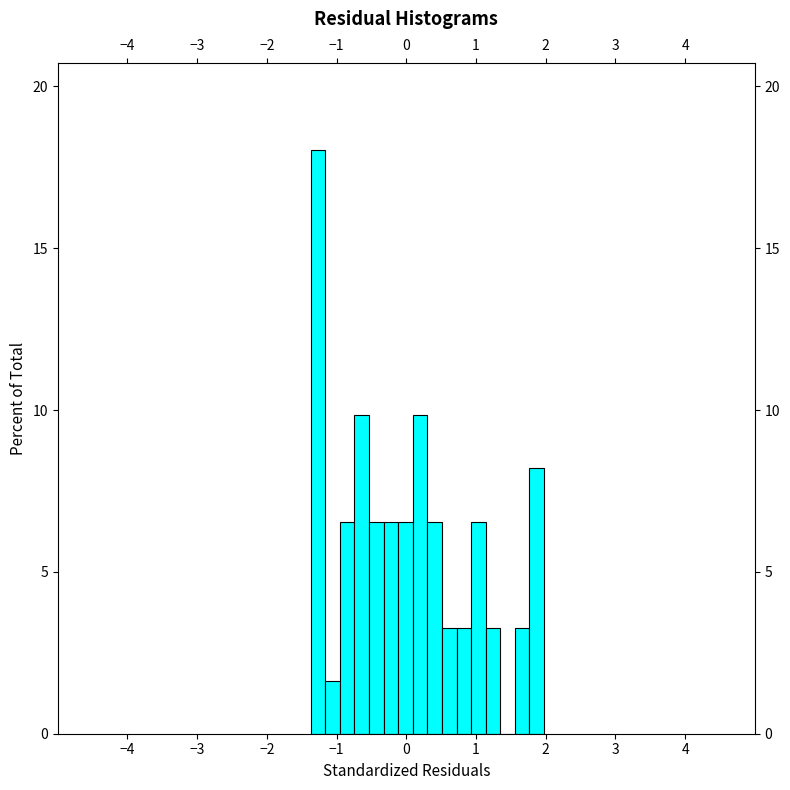

Read against the x-axis, roughly where is the centre of the tallest bar?

-1.3